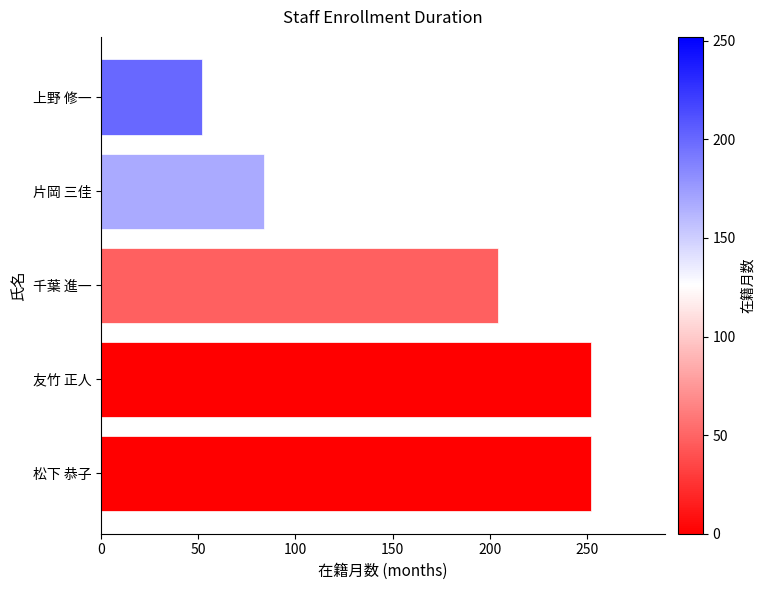

Reading bottom to top, what are all the values shown in this chart?

松下 恭子=252	友竹 正人=252	千葉 進一=204	片岡 三佳=84	上野 修一=52